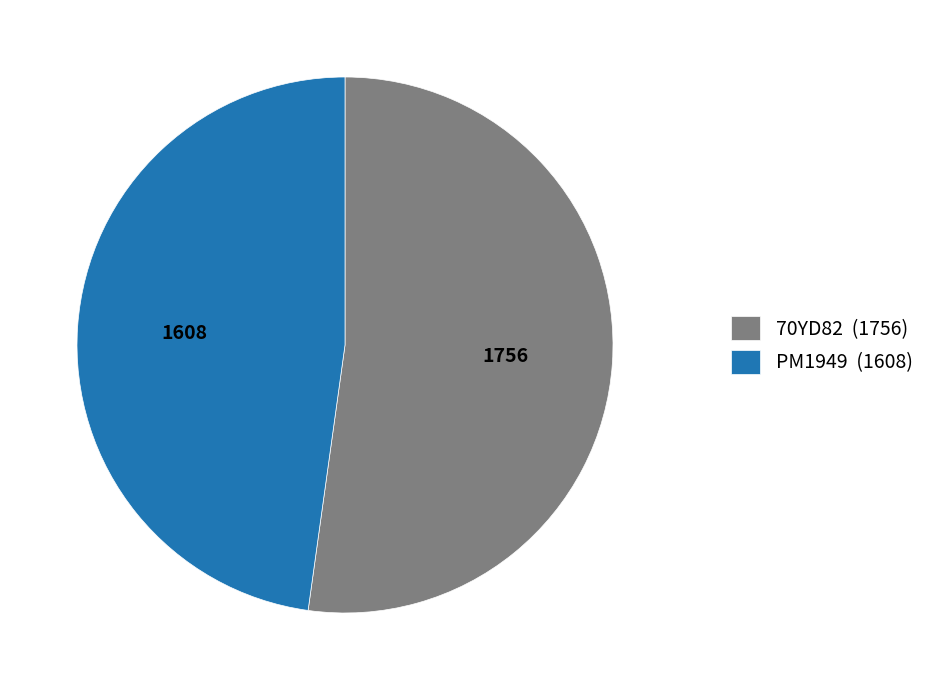

Is it true that 70YD82 (1756) is 40% of the pie?

False